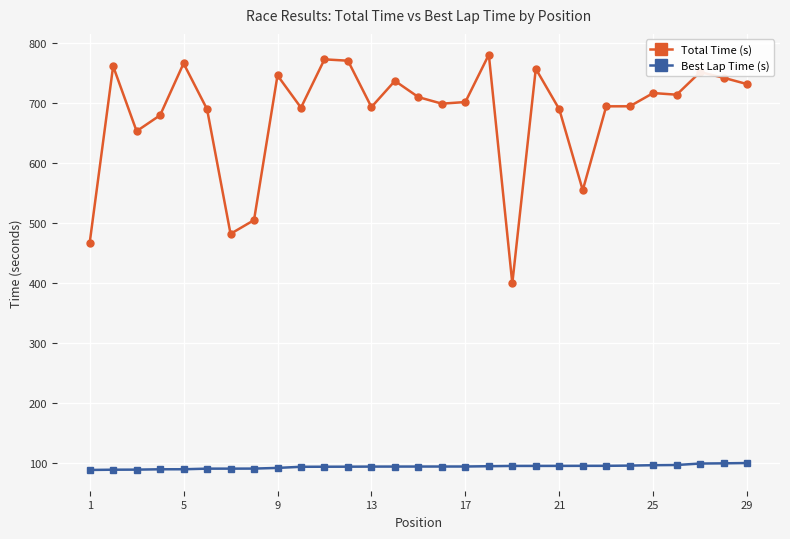

Rank the series by their average value, from highest to lowest.

Total Time (s), Best Lap Time (s)